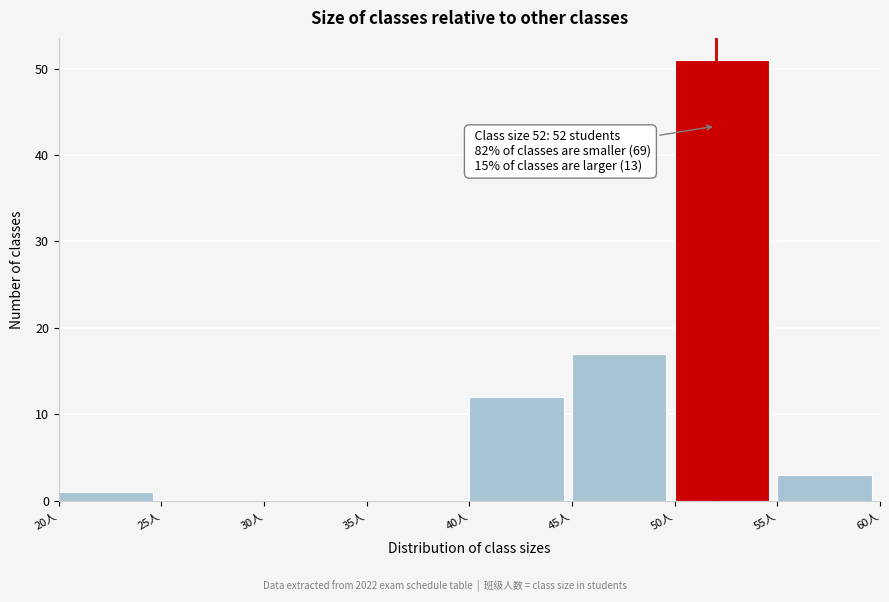

Over which range of the x-axis is the bar tallest?

50 to 55